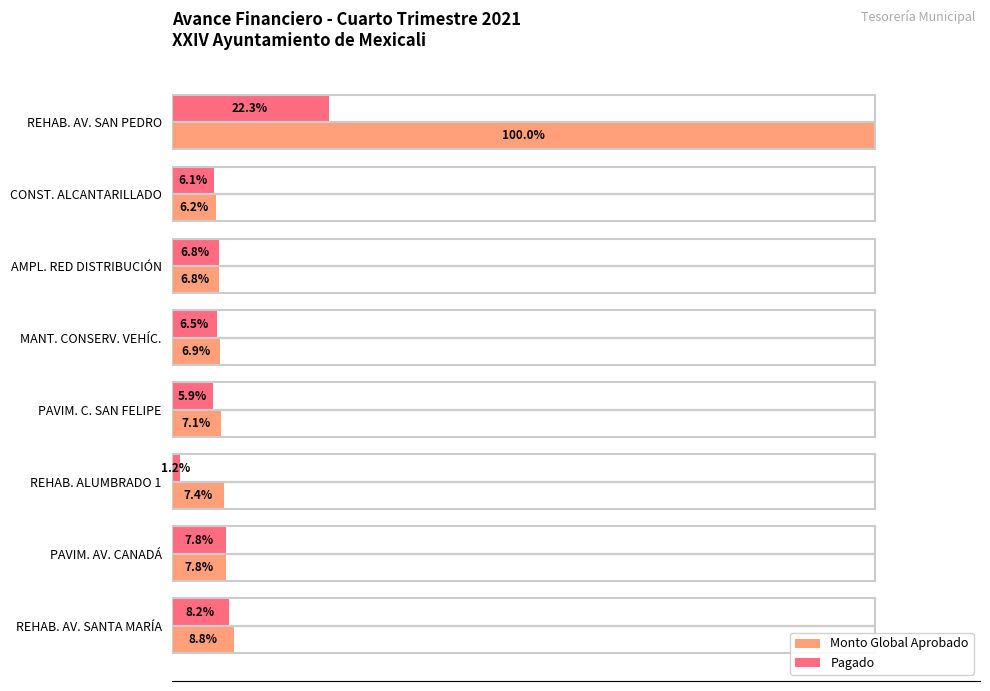

Rank the series at REHAB. AV. SANTA MARÍA from lowest to highest value.

Pagado, Monto Global Aprobado